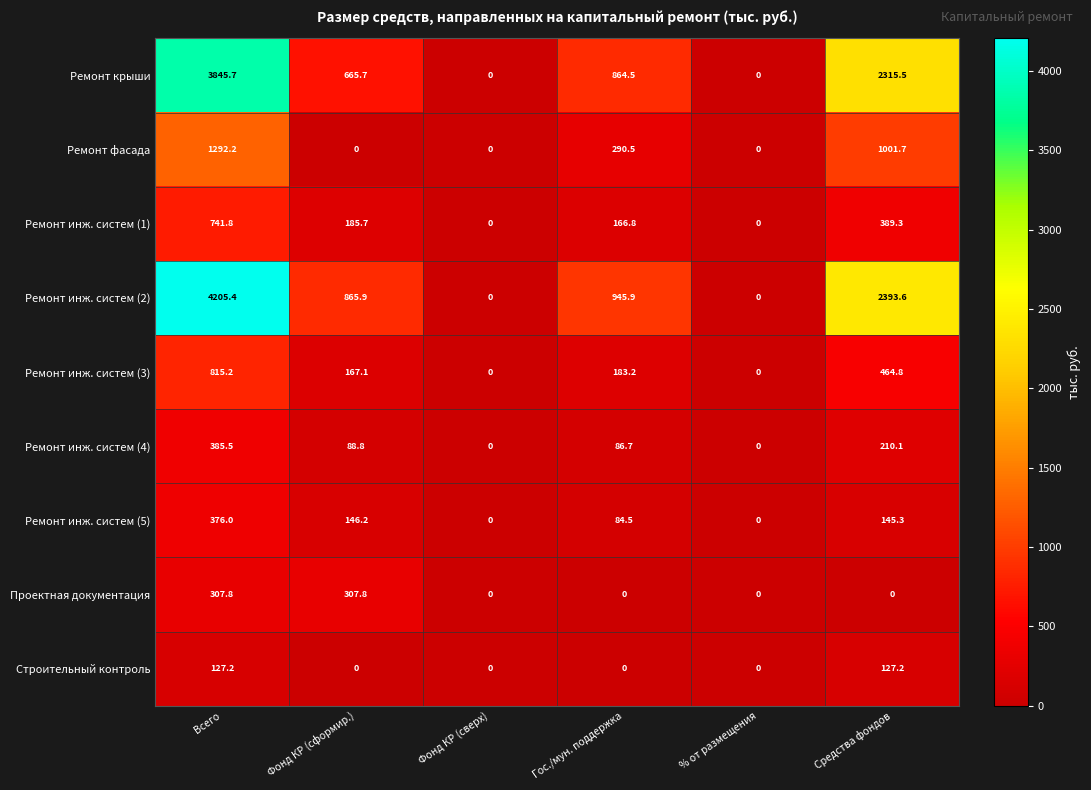

Count the number of categories in the chart.

6